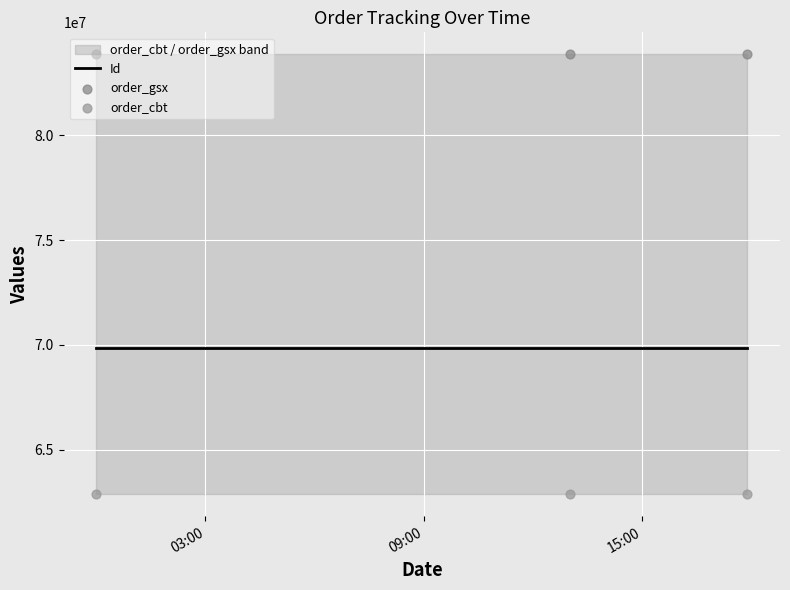

What are all the series names shown in the legend?

Id, order_gsx, order_cbt